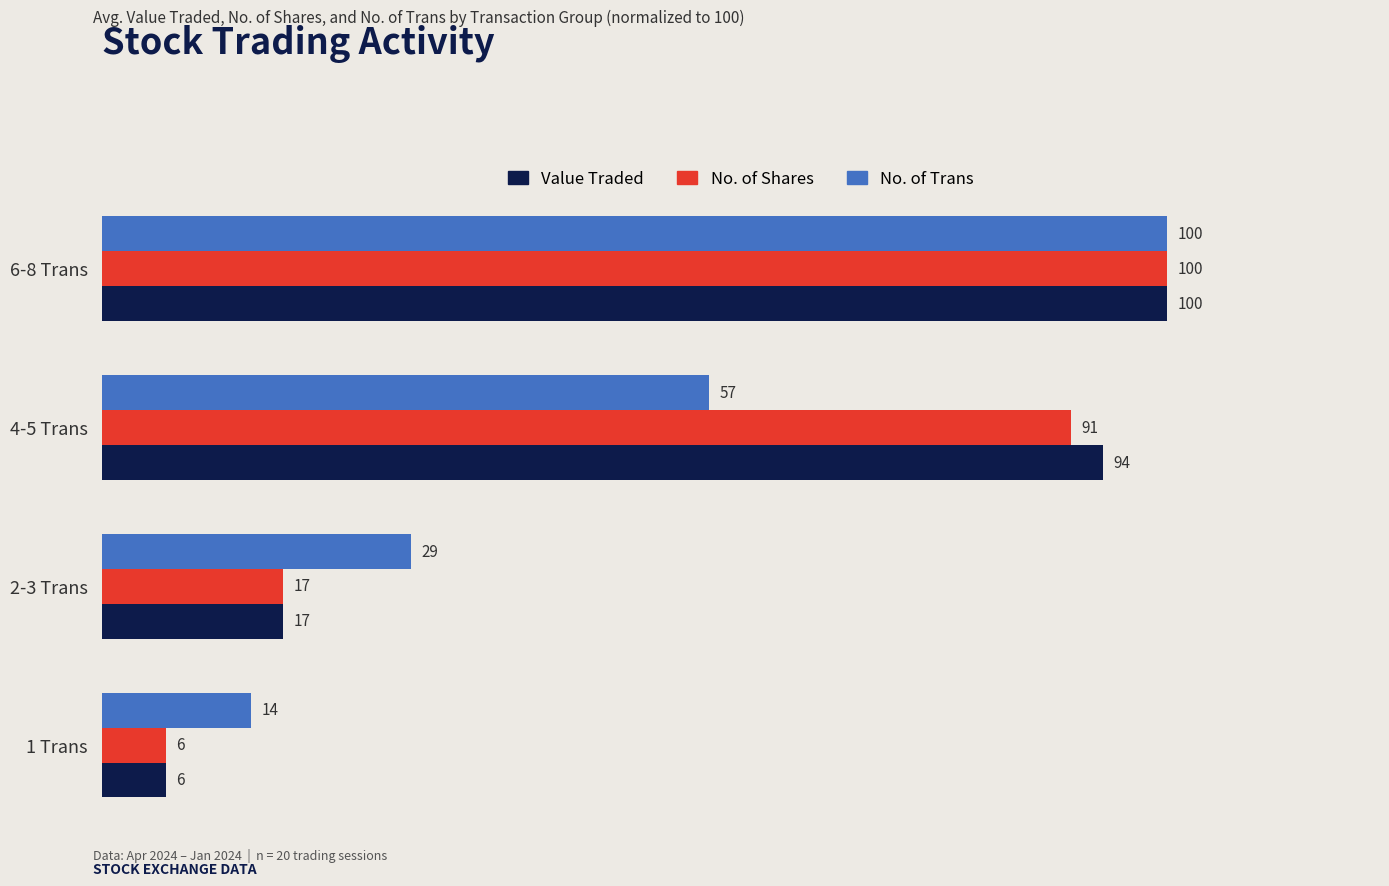

What is the approximate value of No. of Trans at 1 Trans?

14